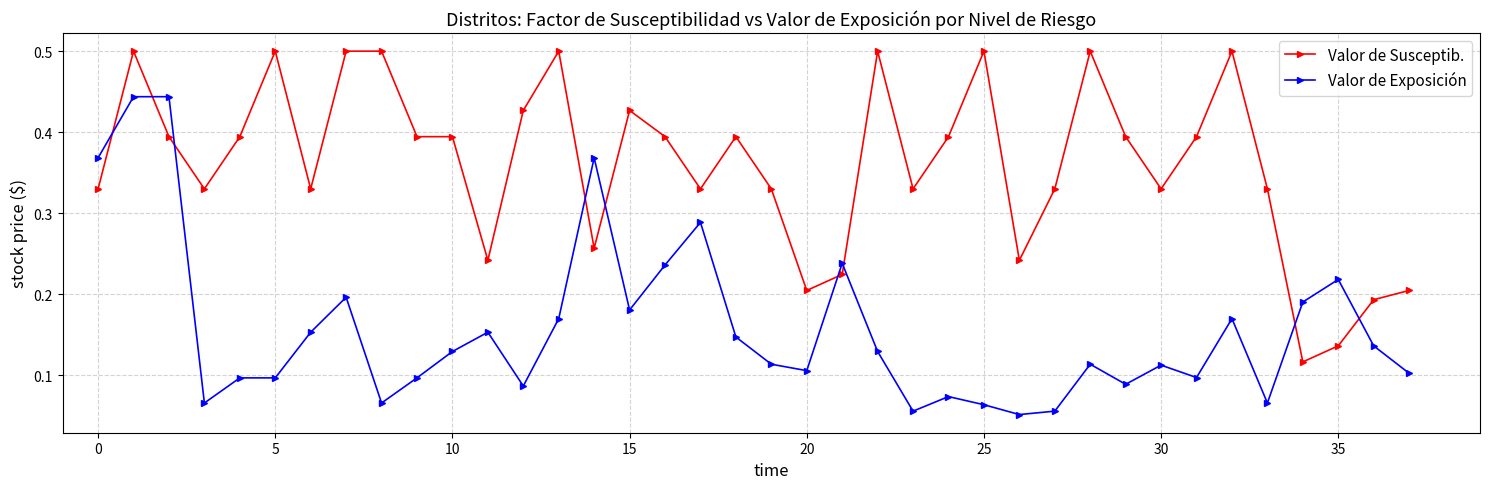

What are all the series names shown in the legend?

Valor de Susceptib., Valor de Exposición